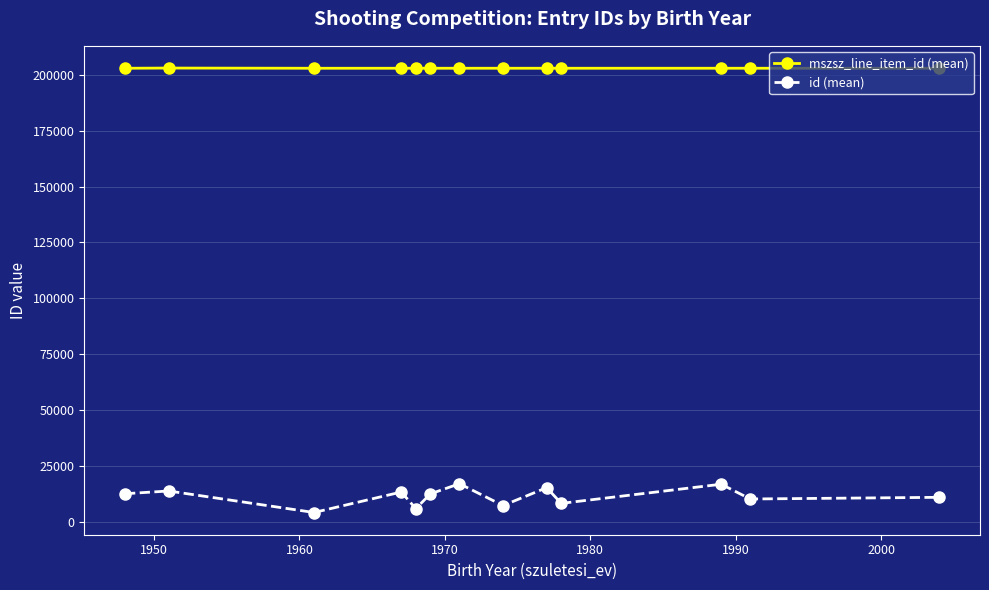

What is the value of the mszsz_line_item_id (mean) point at the 6th from the left?

202853.0